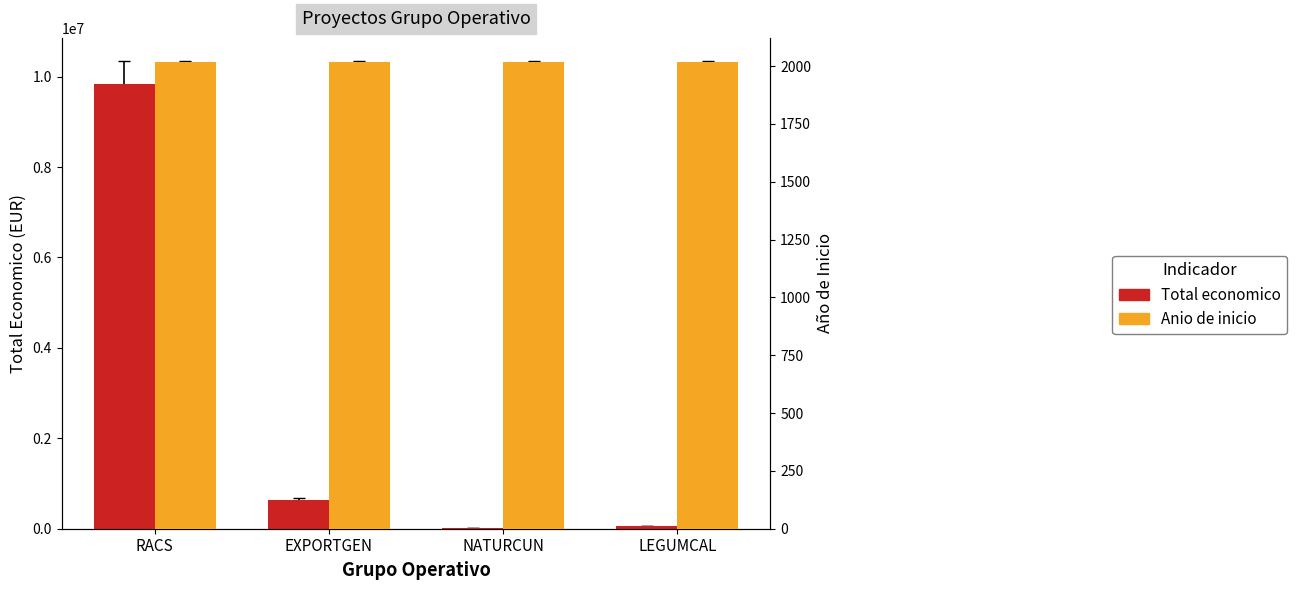

What is the maximum value shown in the chart?

9847932